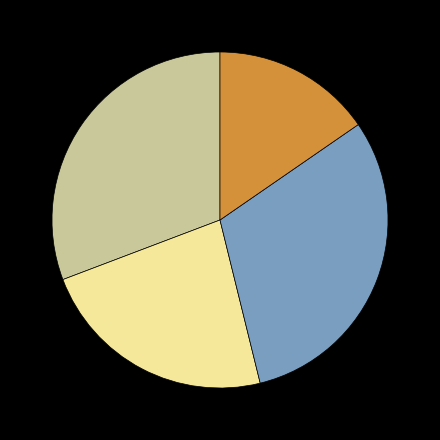

Does any single category account for the majority?

No